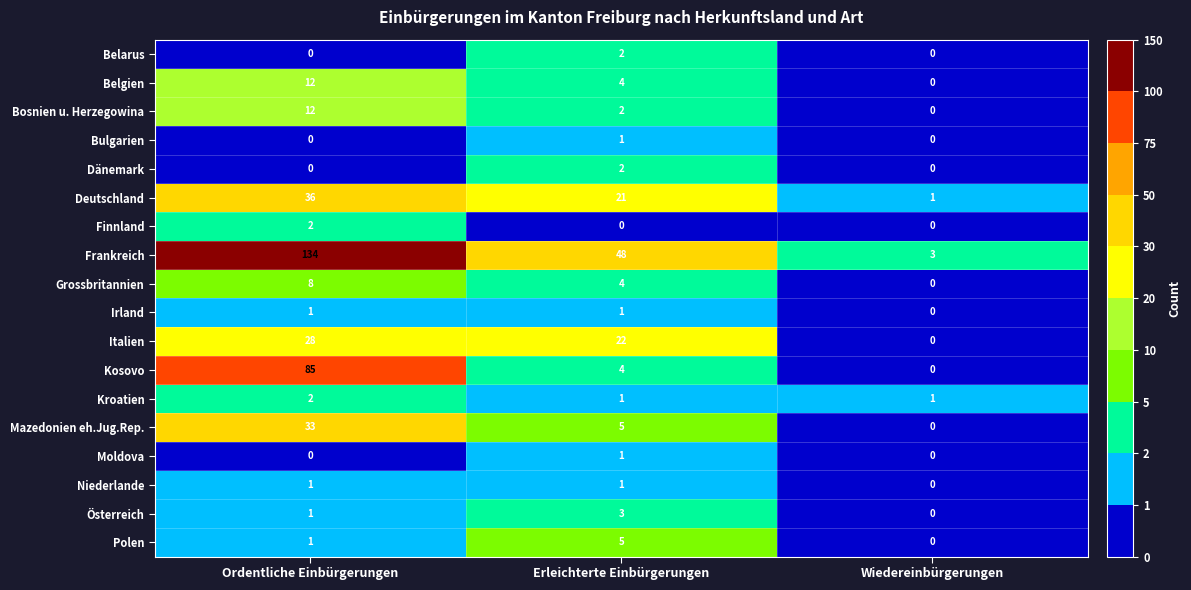

What is the difference between the second highest and minimum values in the Kosovo series?

4